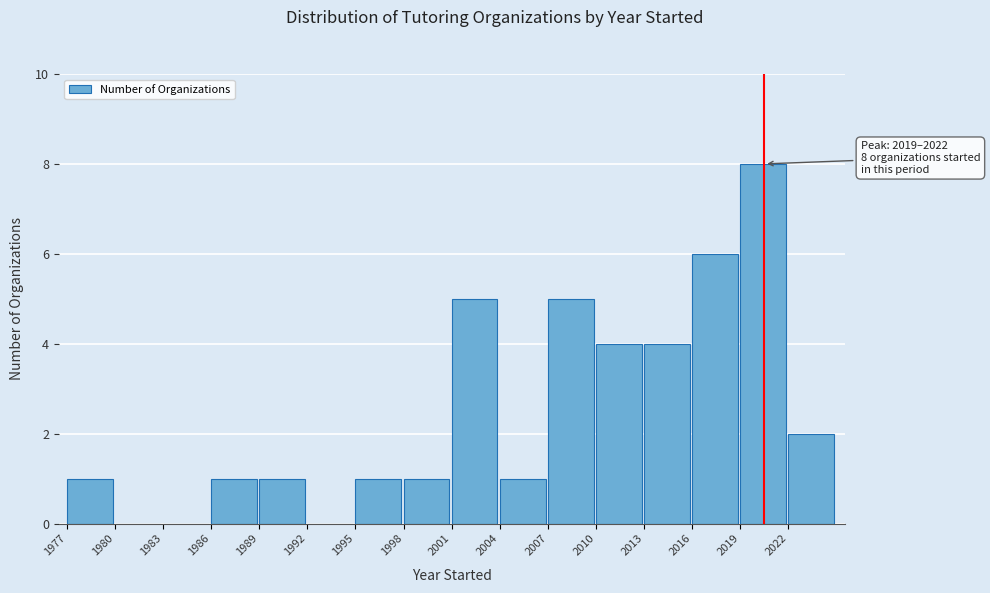

Which range on the x-axis has the tallest bar?

2019 to 2022